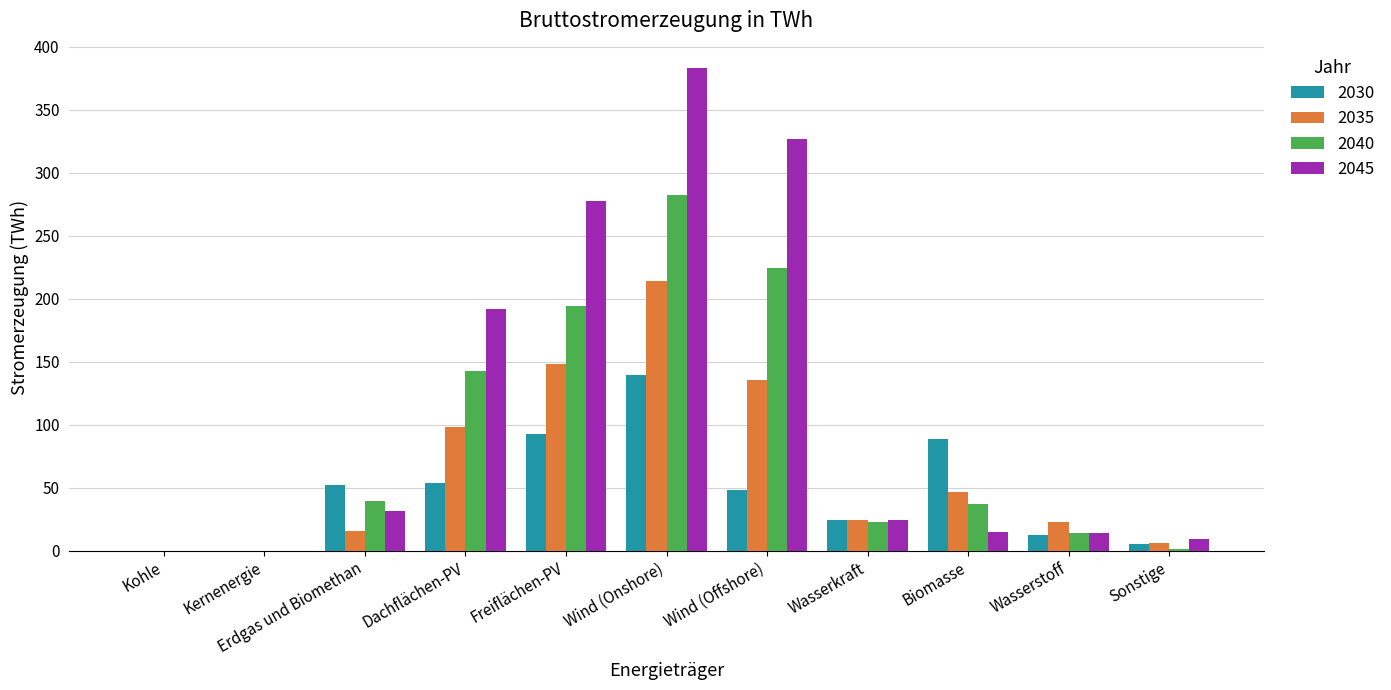

Which series has the largest range (max minus min)?

2045